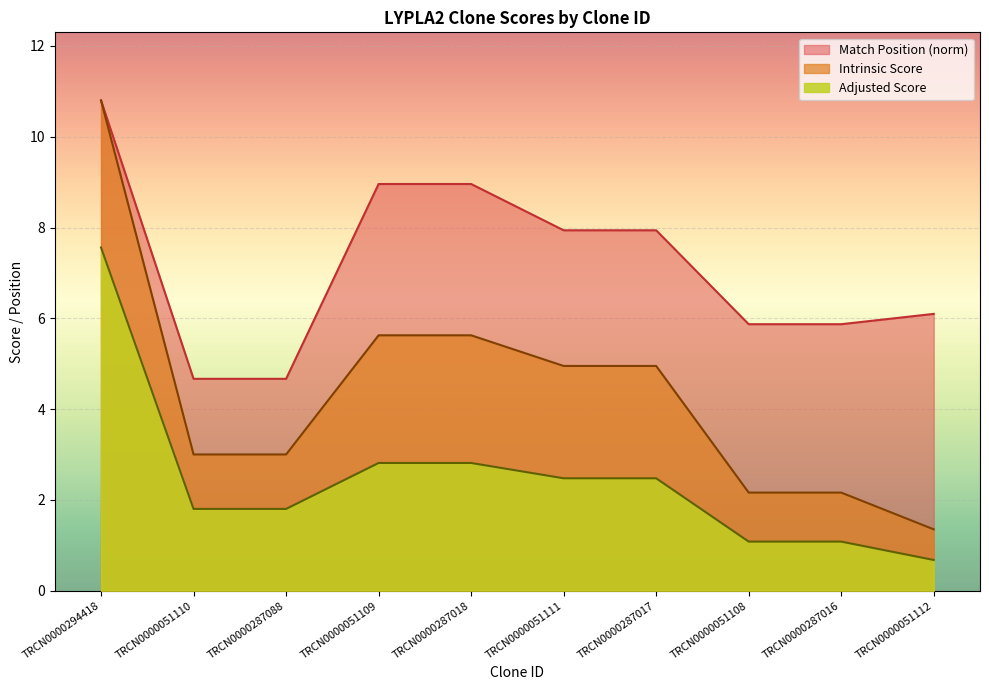

Is the value of Intrinsic Score at TRCN0000051108 greater than the value of Match Position at TRCN0000287016?

No